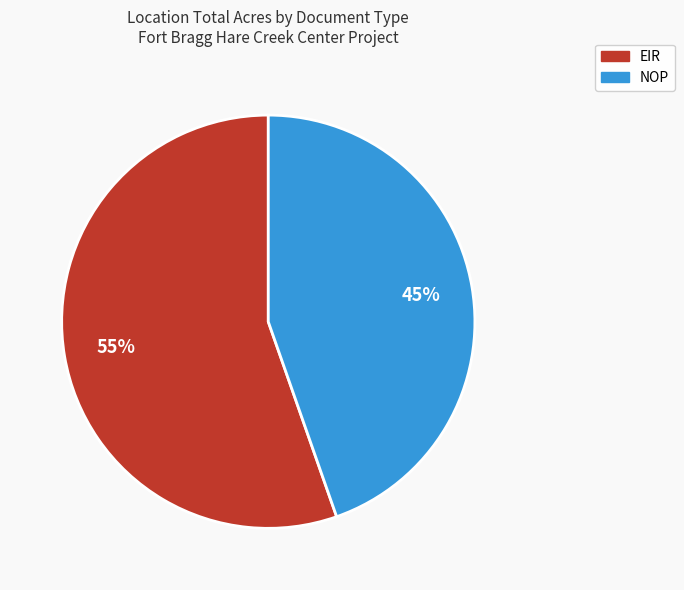

To the nearest percent, what percentage of the pie is NOP?

45%